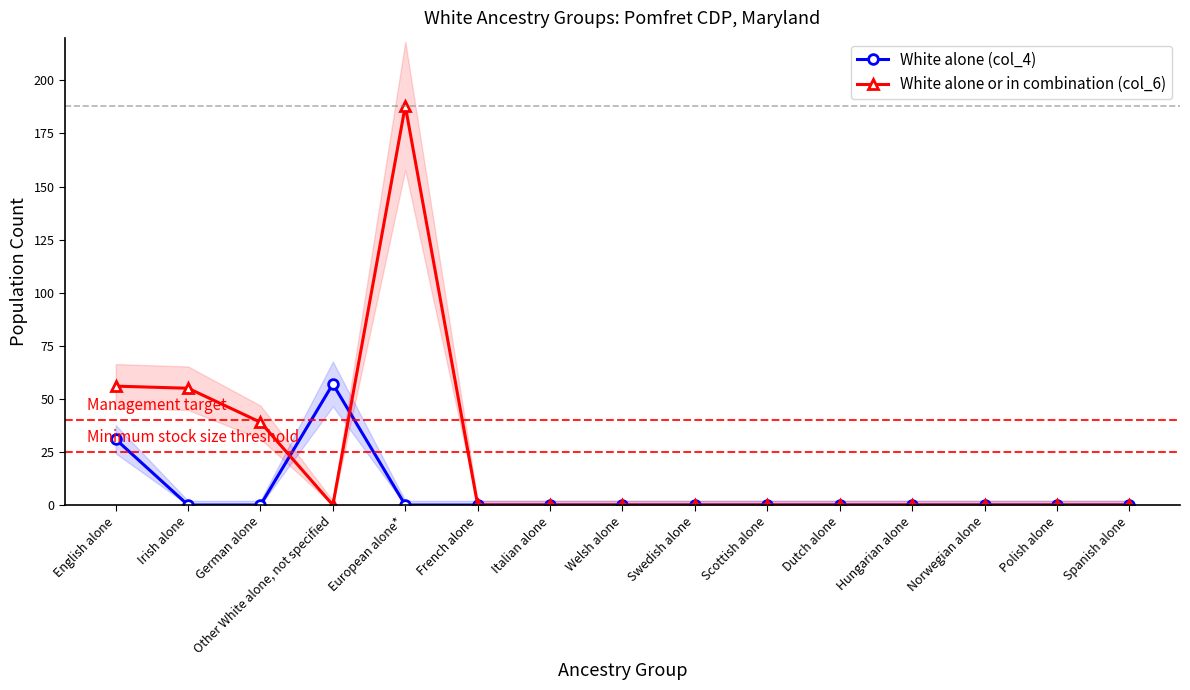

Is it true that White alone or in combination (col_6) equals 0 at Polish alone?

True